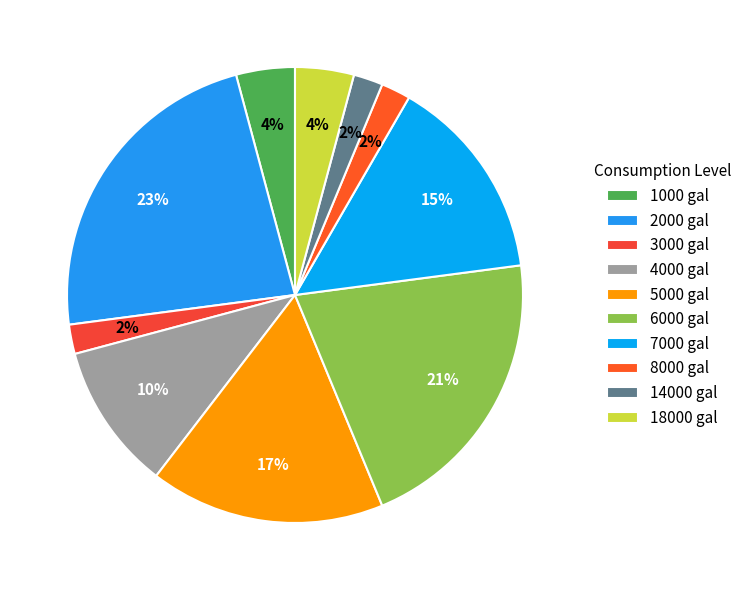

Combined, do 4000 and 1000 account for over 50%?

No